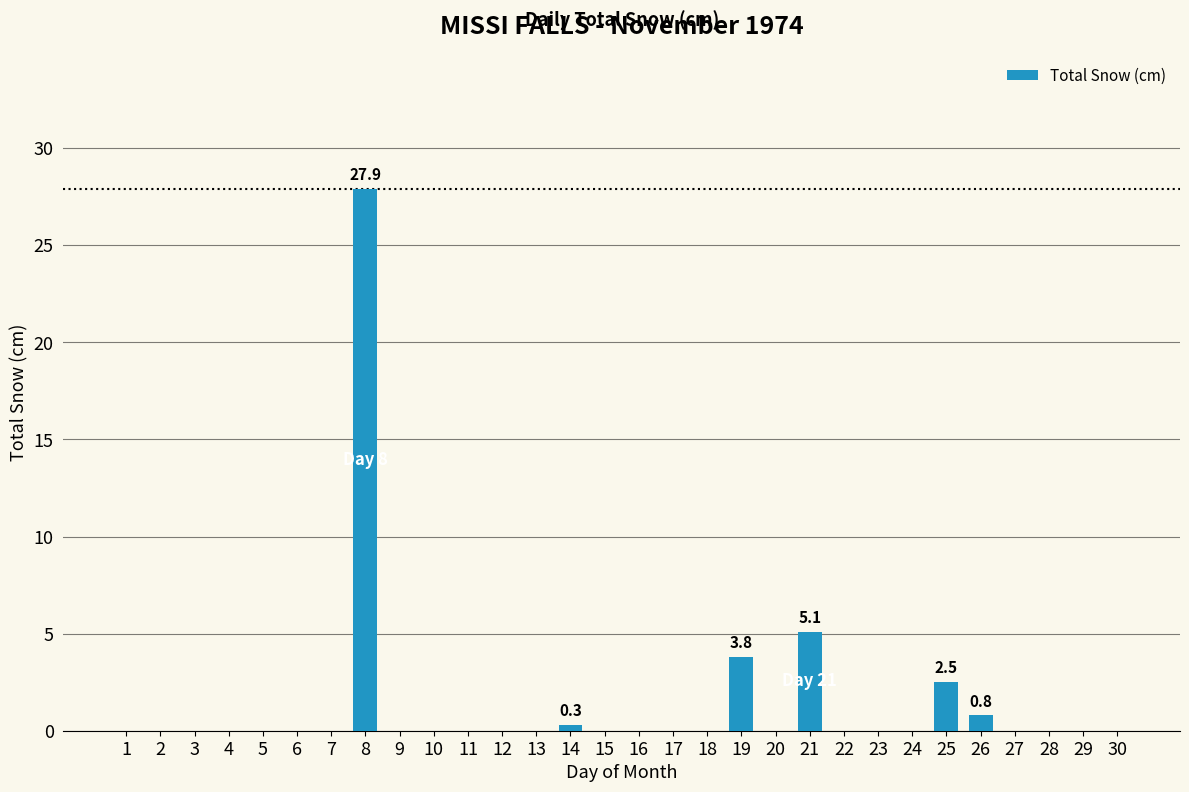

Does the chart contain stacked bars?

No